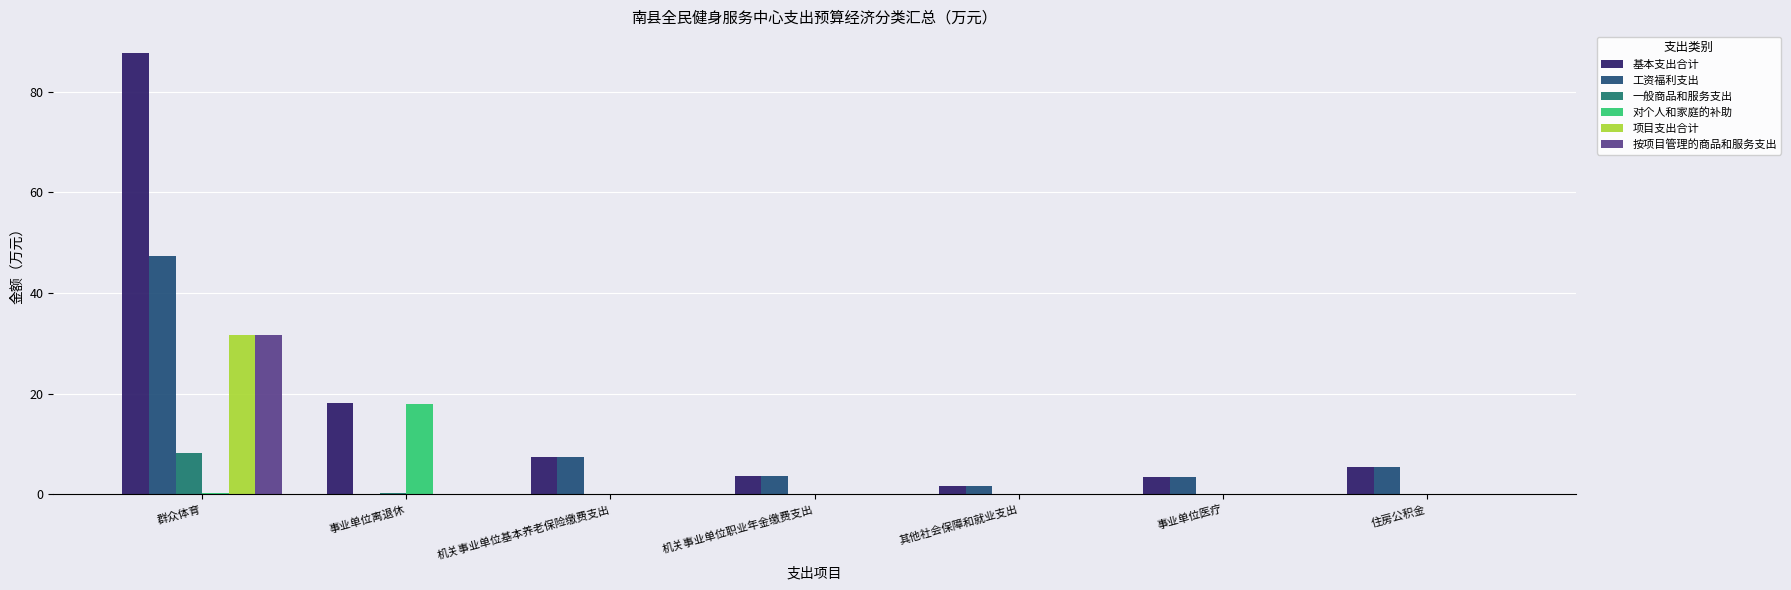

Which series changed the most between 群众体育 and 机关事业单位职业年金缴费支出?

基本支出合计